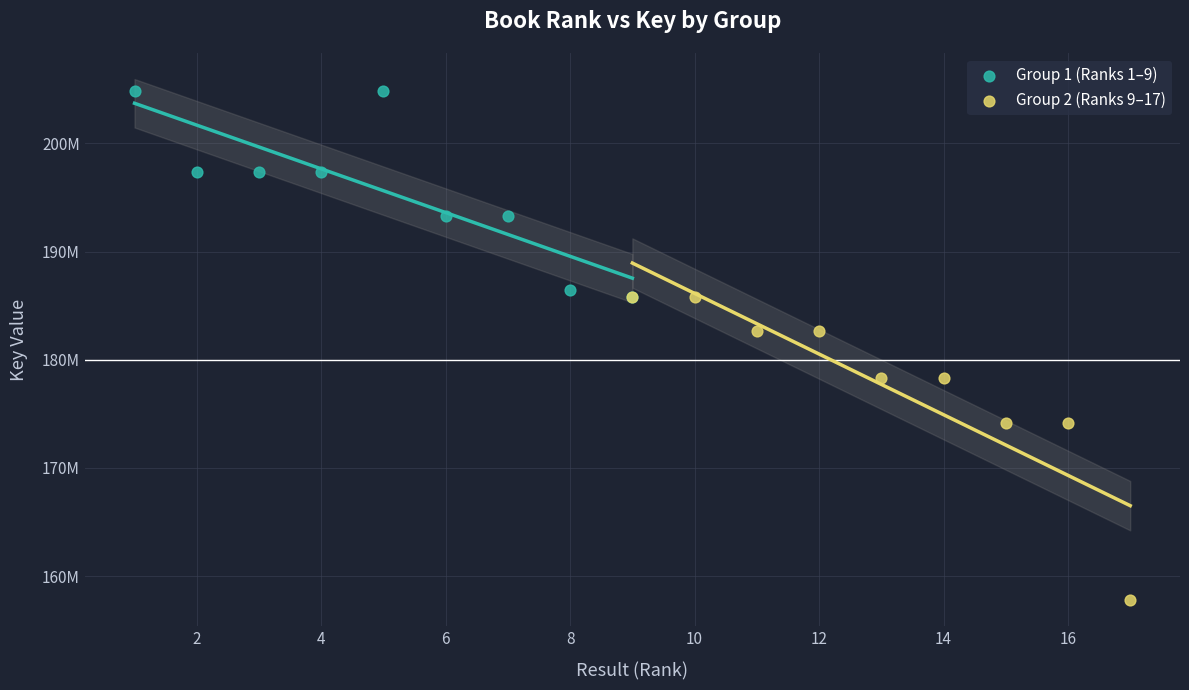

What are all the series names shown in the legend?

Group 1 (Ranks 1–9), Group 2 (Ranks 9–17)